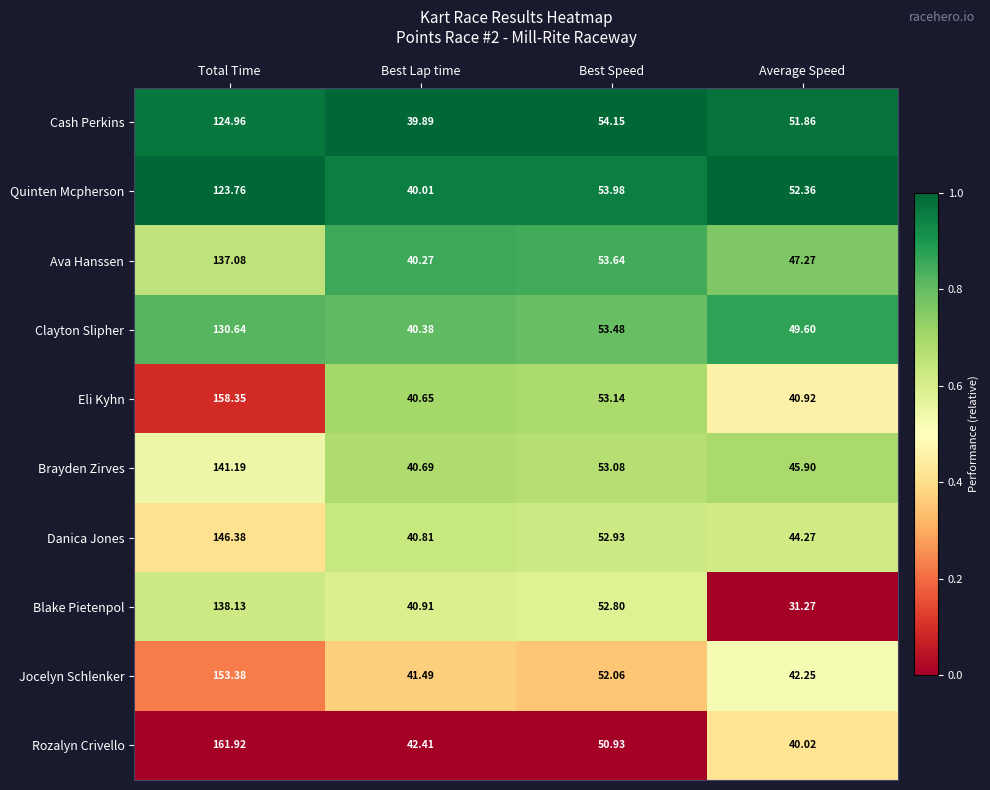

List the series in order of their peak value, lowest first.

Quinten Mcpherson, Cash Perkins, Clayton Slipher, Ava Hanssen, Blake Pietenpol, Brayden Zirves, Danica Jones, Jocelyn Schlenker, Eli Kyhn, Rozalyn Crivello